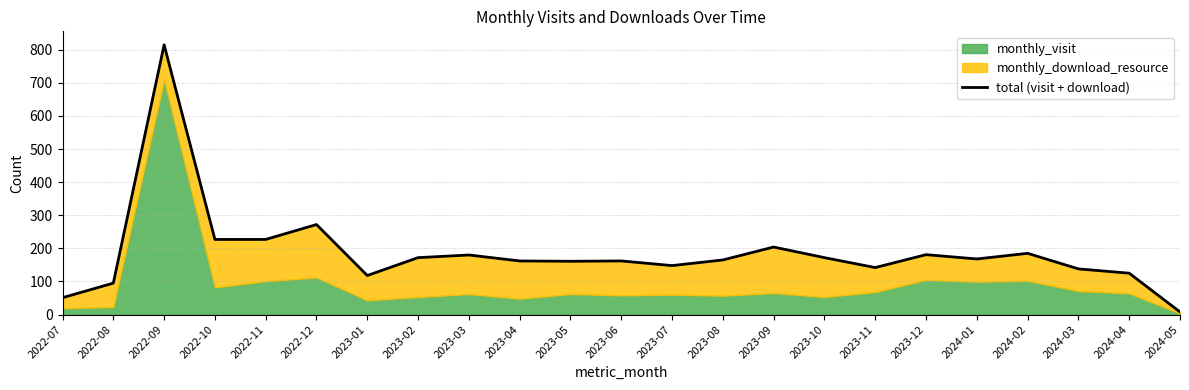

How many values are below 165?

11